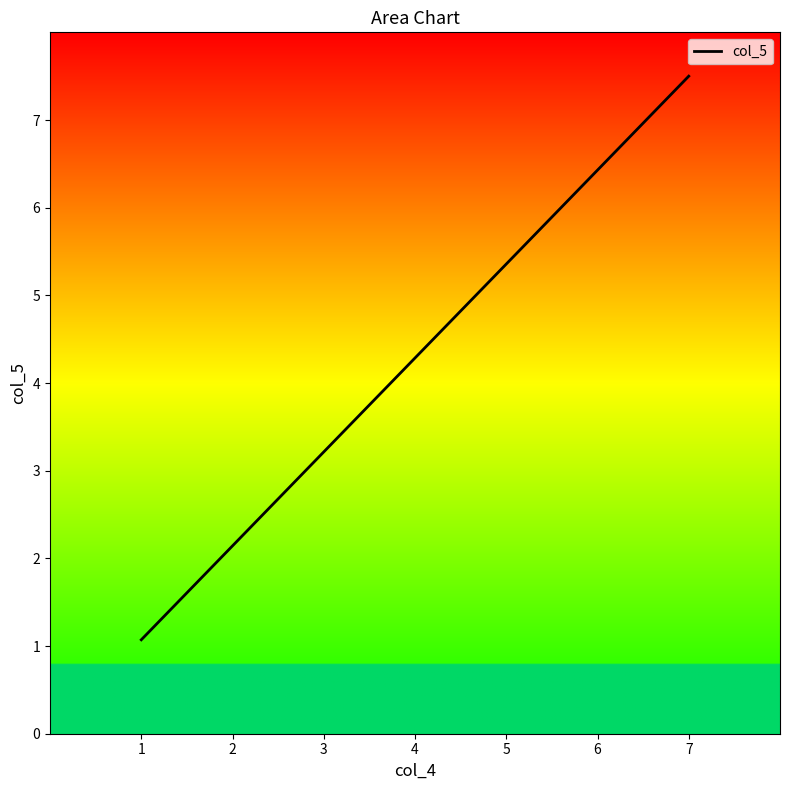

Which category has the lowest value across all series?

1